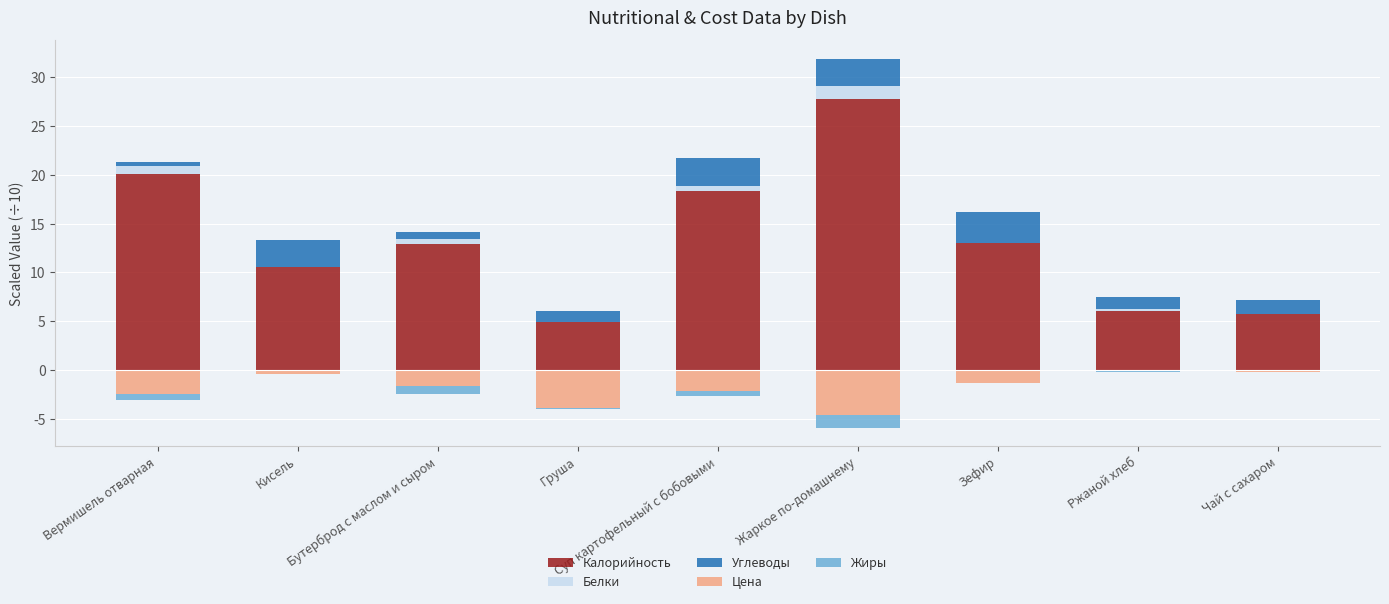

What is the average value of the Жиры series?

-0.4